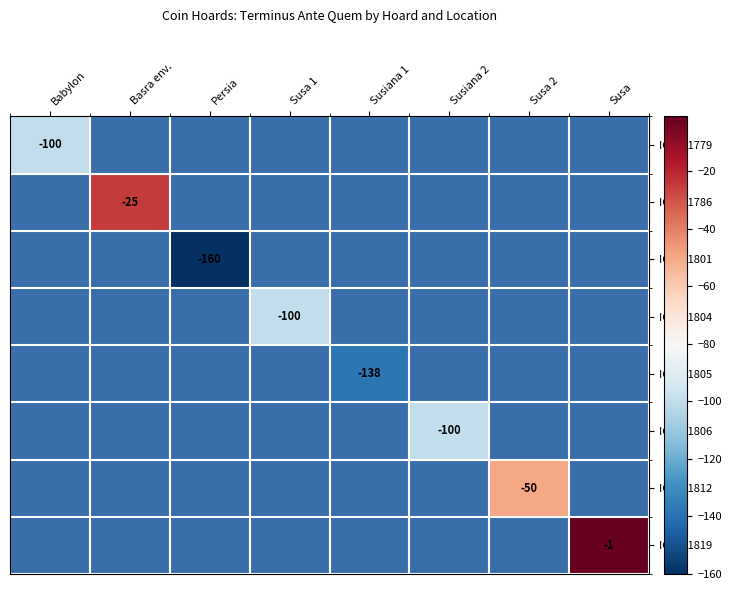

The value of IGCH 1786 at Basra env. is -35.3. True or false?

False